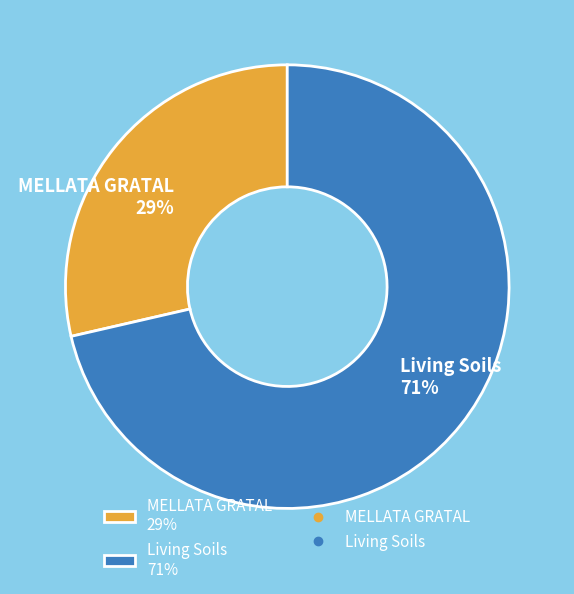

Do MELLATA GRATAL 29% and Living Soils 71% together represent more than half of the pie?

Yes